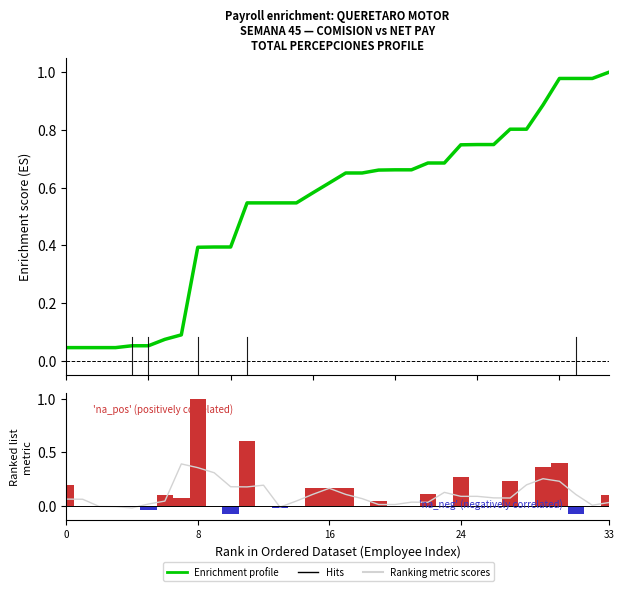

Between 6 and 18, which series saw the biggest shift?

Enrichment profile